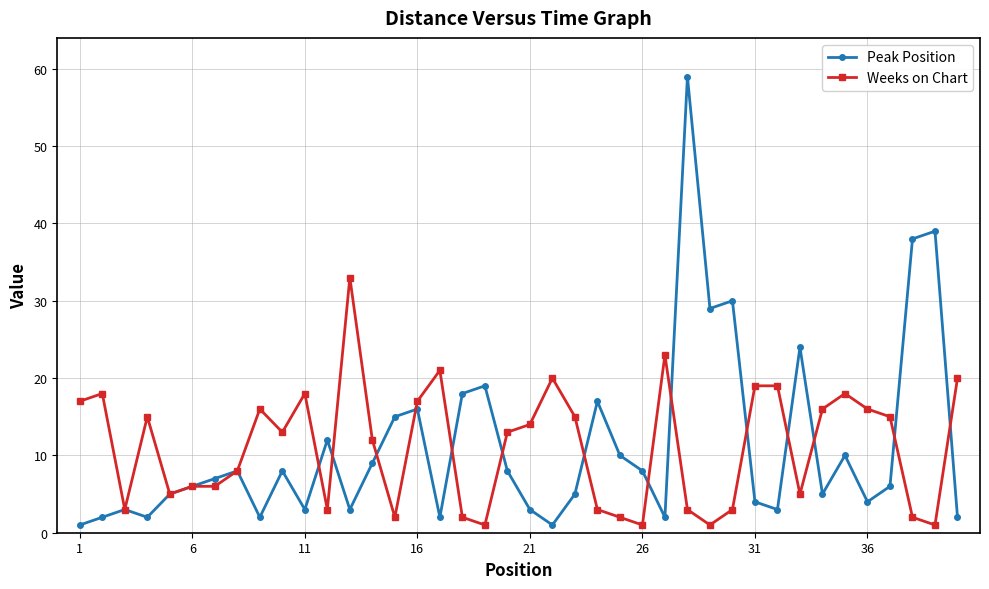

What is the maximum value for Weeks on Chart?

33